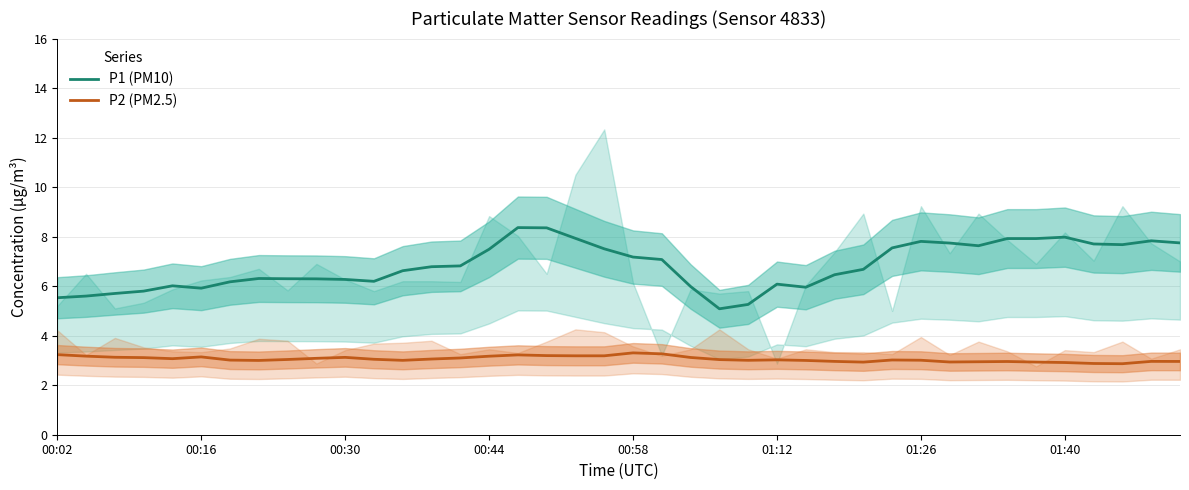

Where does the P2 (PM2.5) series first go above 3?

00:02